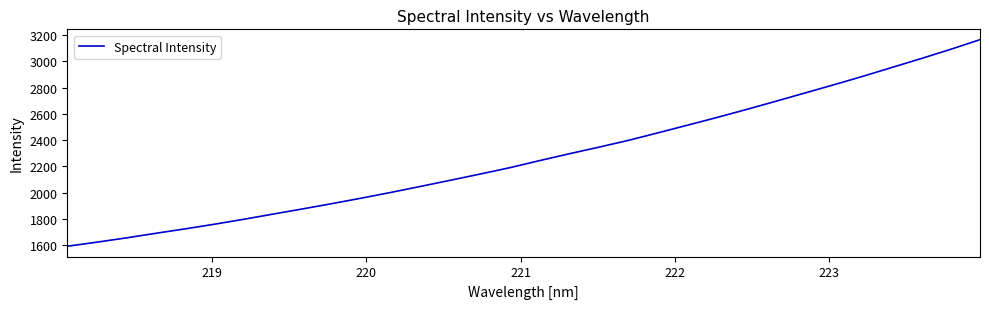

What is the difference between the maximum and minimum values?

1572.9